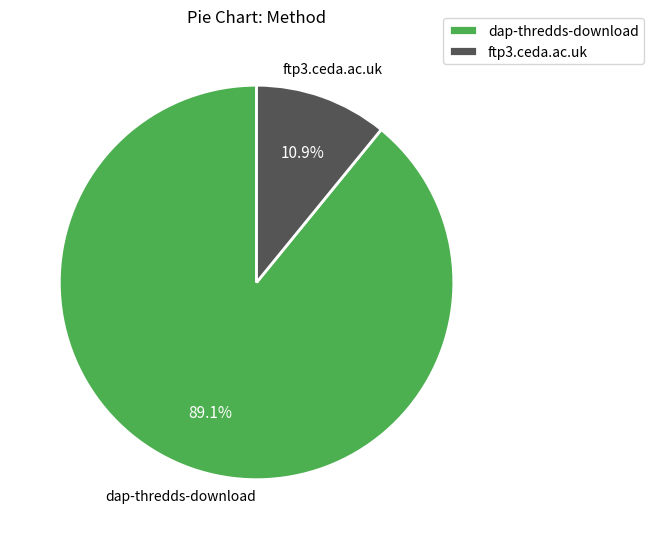

Rank the categories by value from lowest to highest.

ftp3.ceda.ac.uk, dap-thredds-download